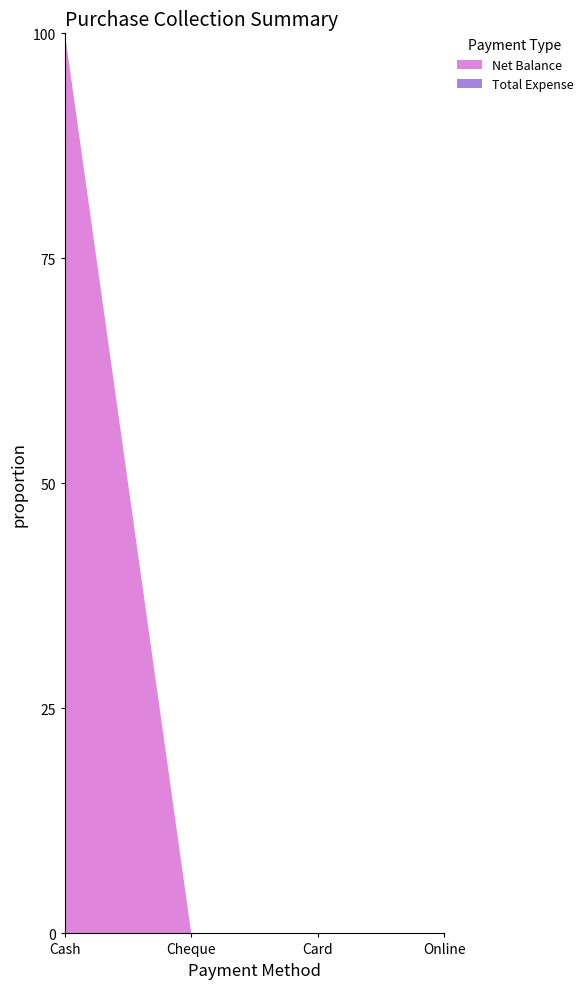

The value of Net Balance at Cheque is -48. True or false?

False